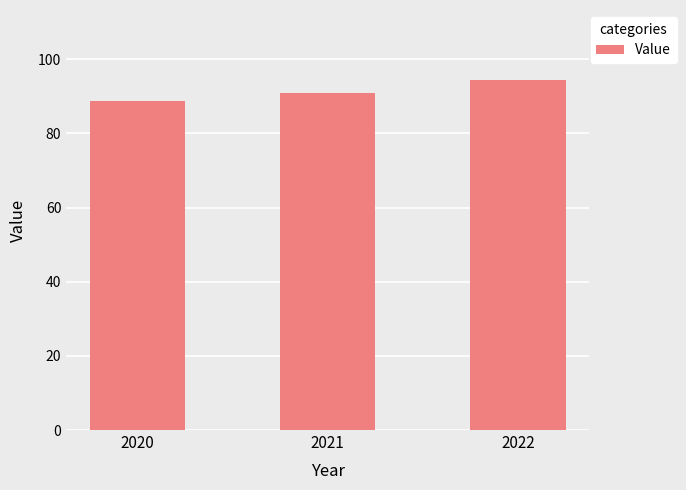

Reading right to left, extract all data points from this chart.

94.4	91.0	88.7